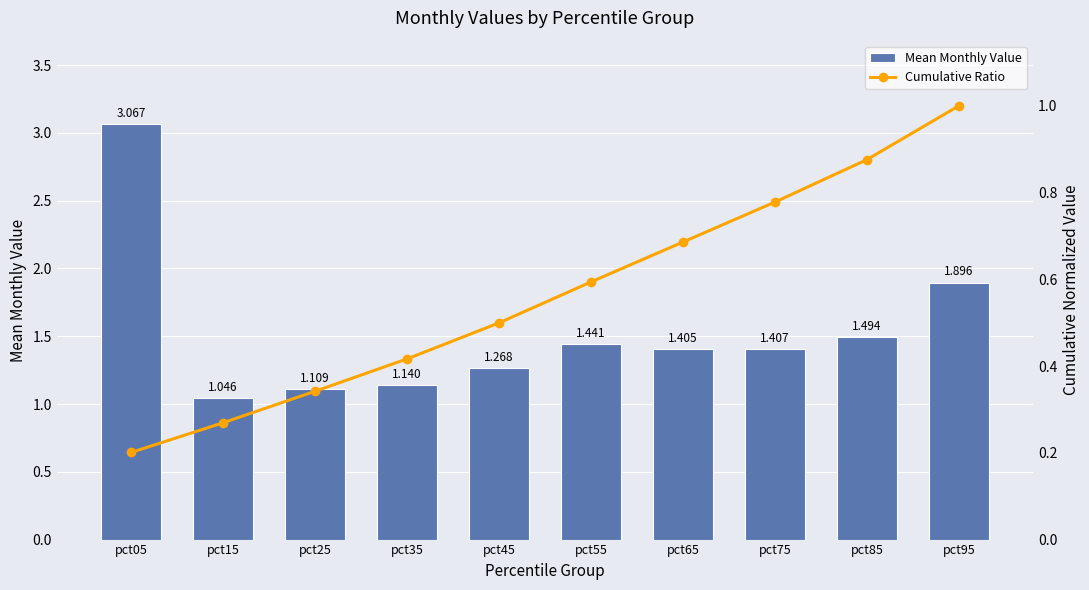

What is the difference between the maximum and minimum values in the Mean Monthly Value series?

2.0